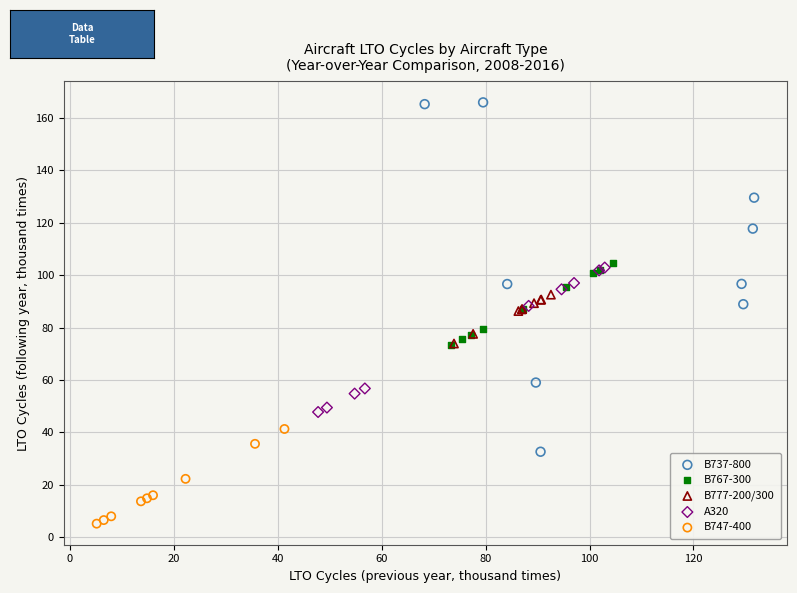

Which series has the largest Y range (max minus min)?

B737-800